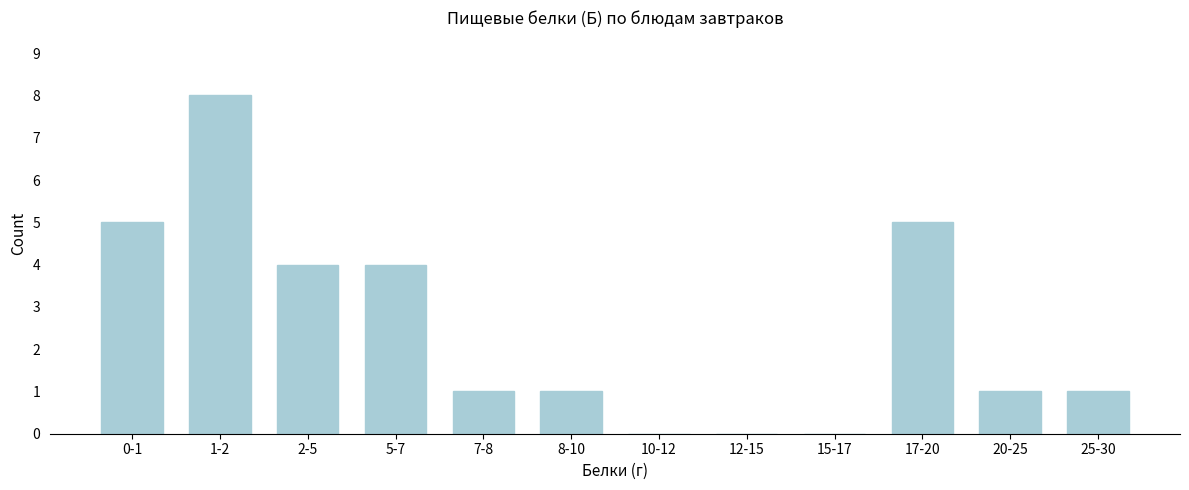

Reading left to right, extract all data points from this chart.

0-1=5	1-2=8	2-5=4	5-7=4	7-8=1	8-10=1	10-12=0	12-15=0	15-17=0	17-20=5	20-25=1	25-30=1